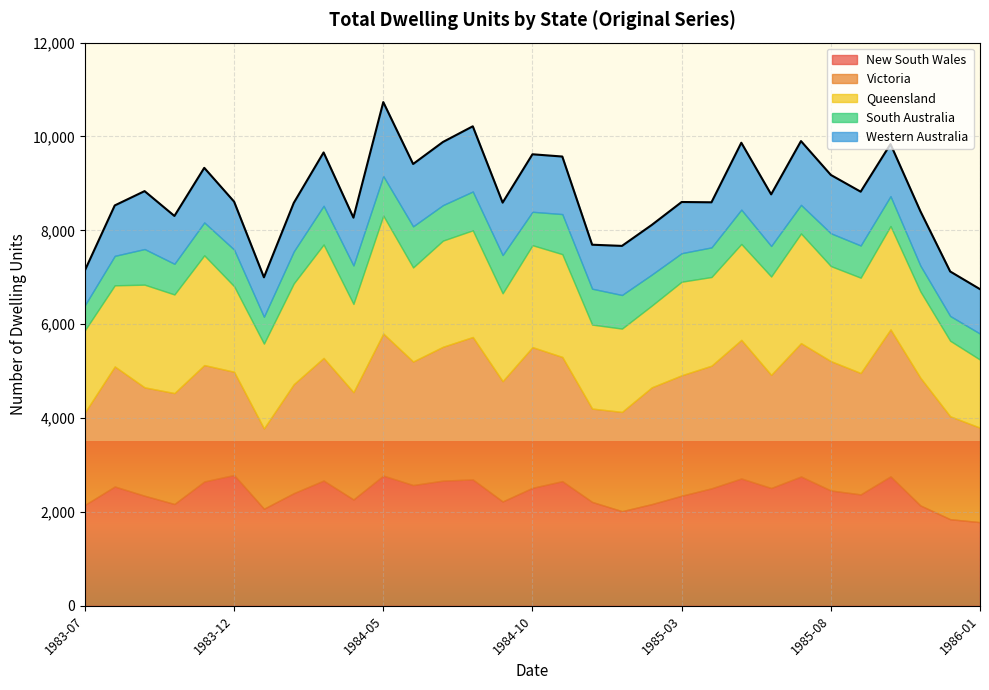

What is the label of the 22nd point from the left?

1985-04